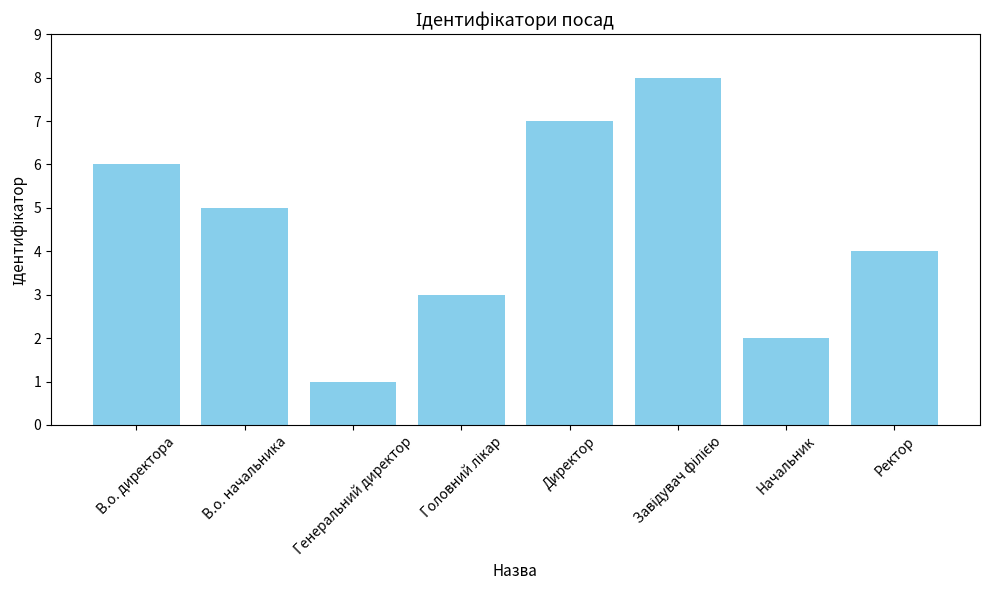

Count the number of data series in this chart.

1